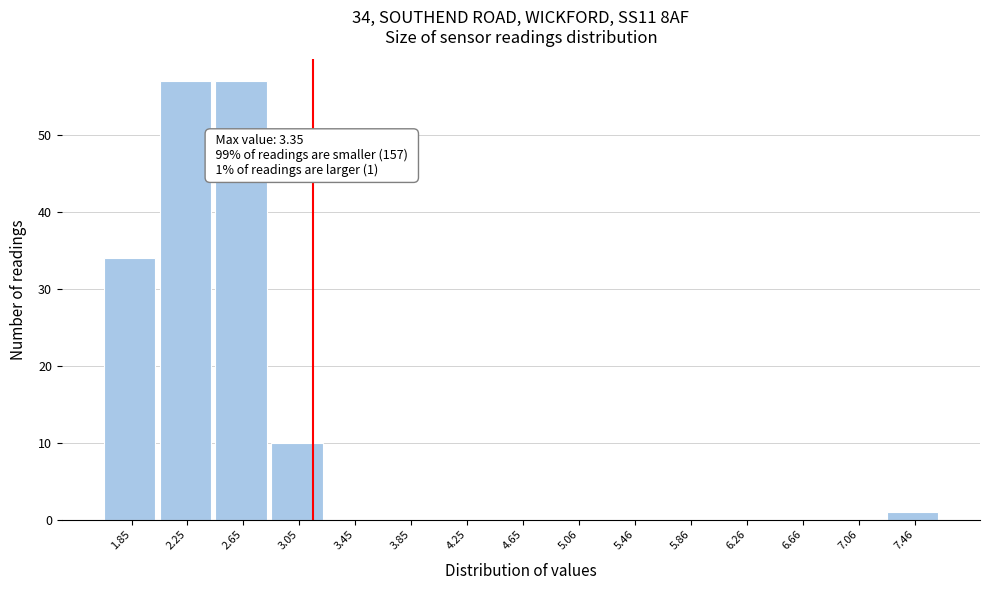

Reading left to right, what are all the values shown in this chart?

1.85=34	2.25=57	2.65=57	3.05=10	3.45=0	3.85=0	4.25=0	4.65=0	5.06=0	5.46=0	5.86=0	6.26=0	6.66=0	7.06=0	7.46=1